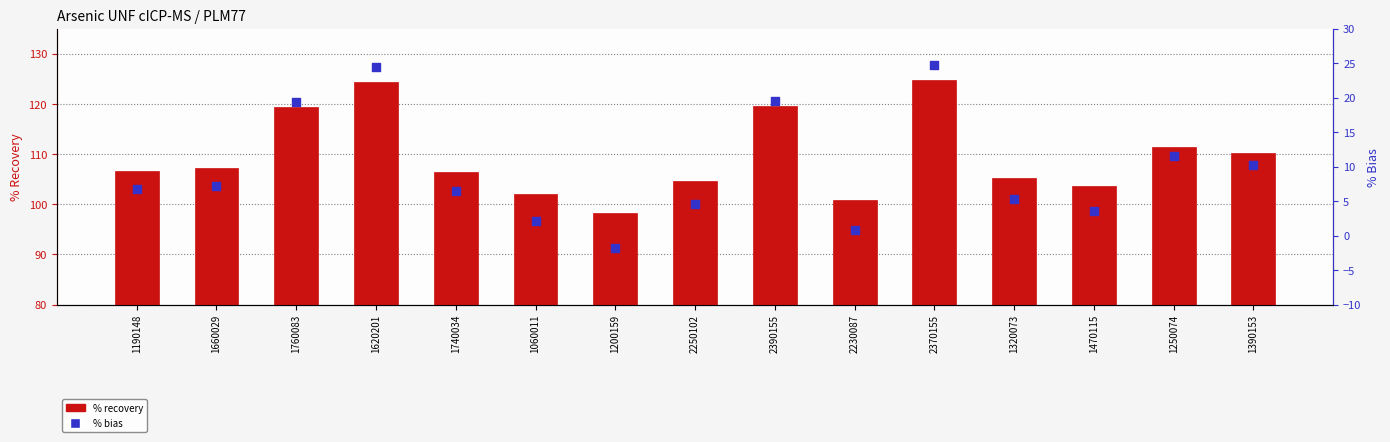

Is the value of % Bias at 2370155 greater than the value of % Recovery at 2370155?

No